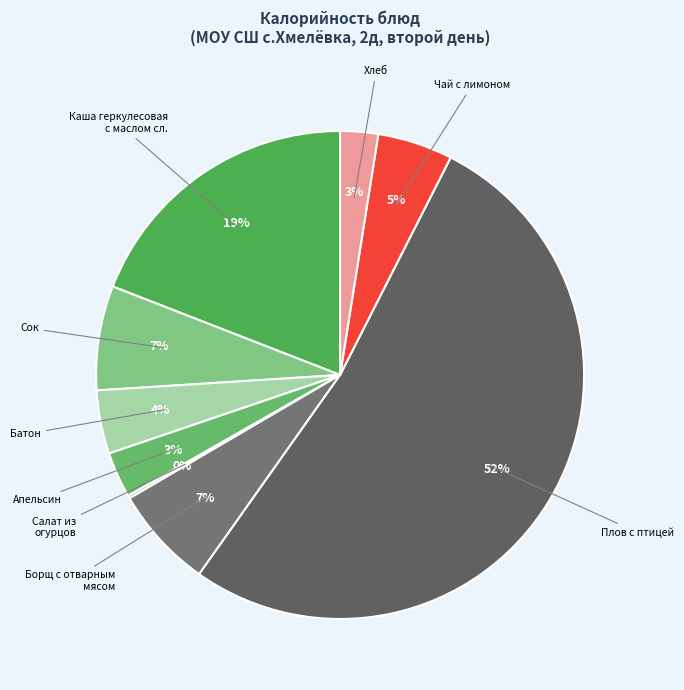

Between Борщ с отварным мясом and Плов с птицей, which is larger?

Плов с птицей